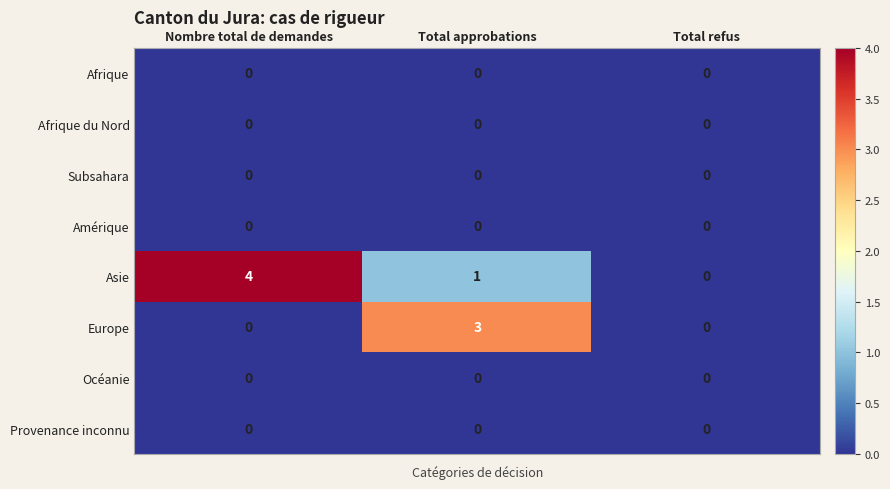

Is it true that Provenance inconnu equals 0 at Nombre total de demandes?

True